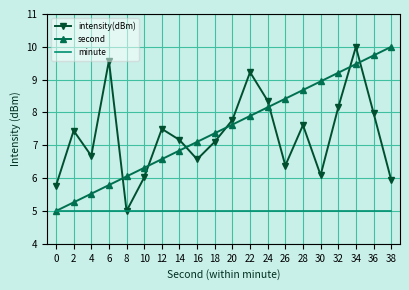

Between 2 and 20, which series saw the biggest shift?

second